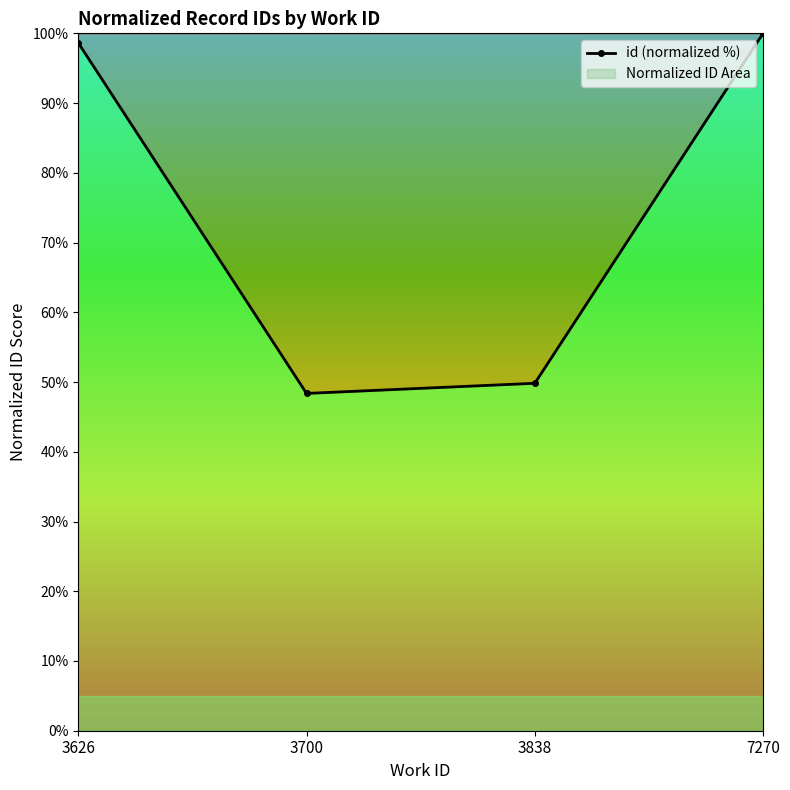

How many interior local valleys (lower than both neighbors) does the data have?

1